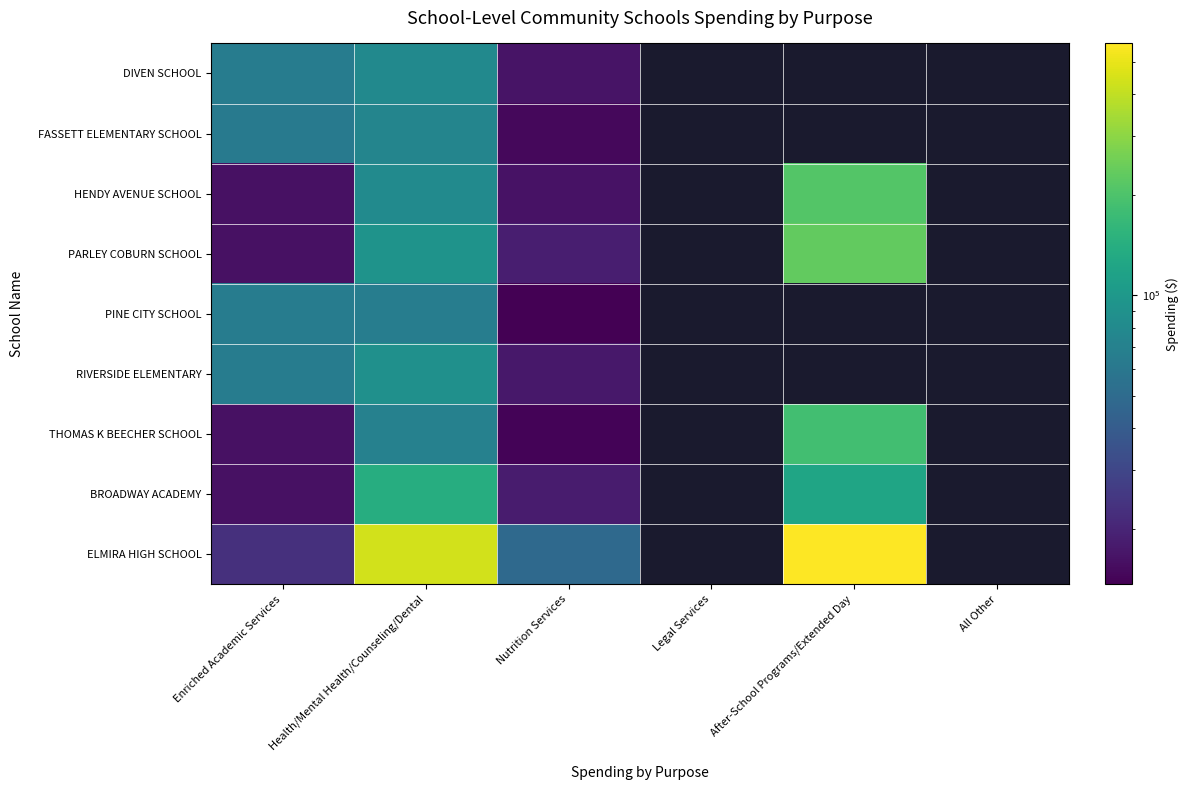

Count the number of categories in the chart.

6